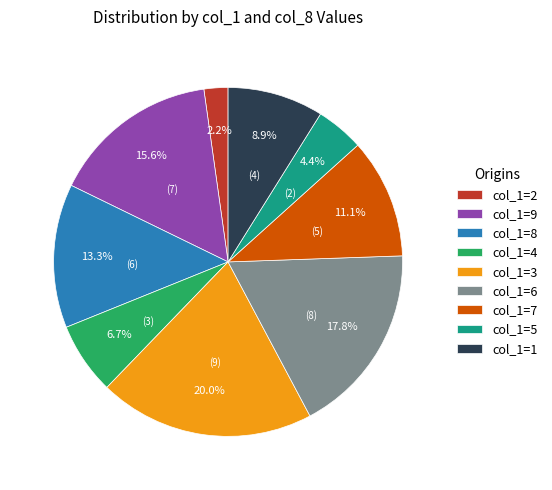

Does col_1=7 account for over 50% of the chart?

No